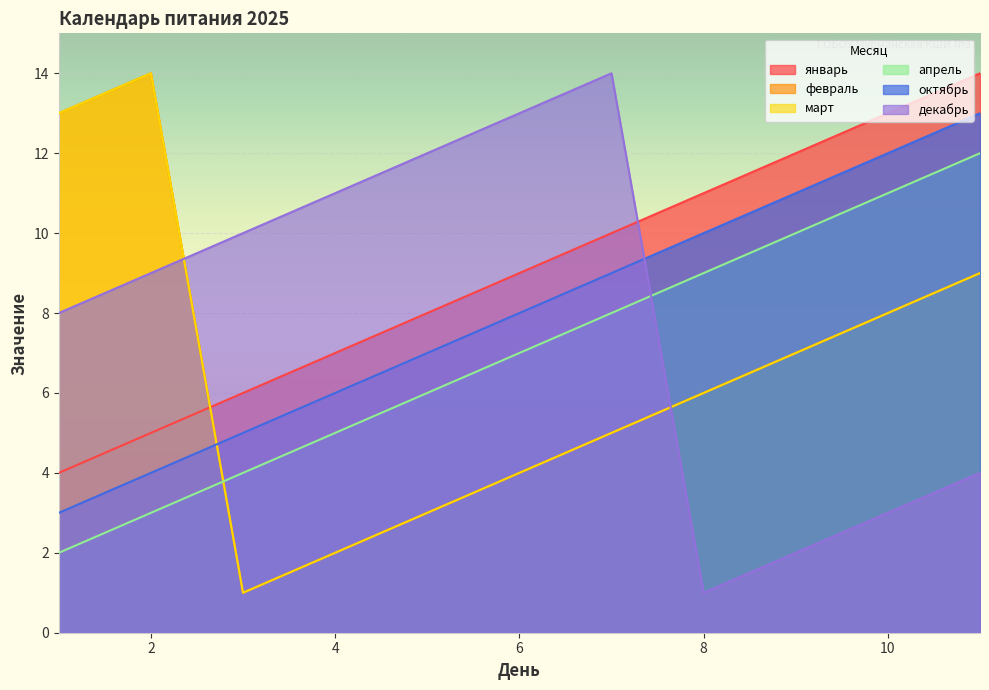

What is the average value of the март series?

7